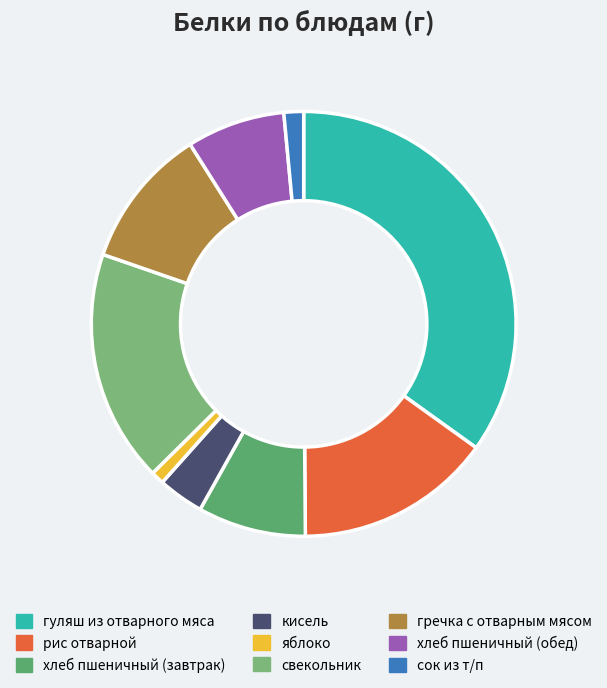

Count the number of slices in the pie.

9